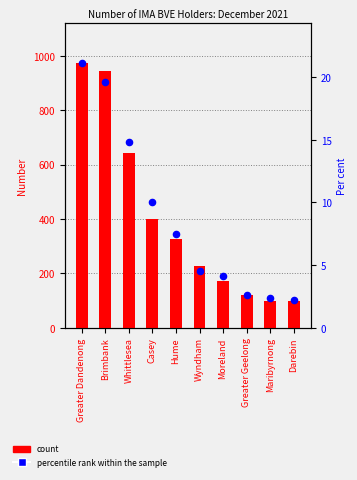

Which series contains the lowest Y value?

percentile rank within the sample